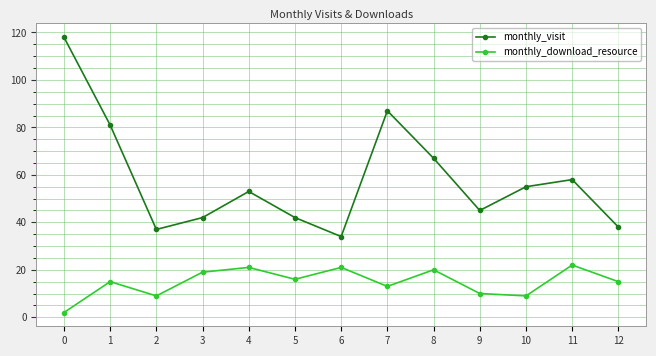

What is the average value of the monthly_visit series?

58